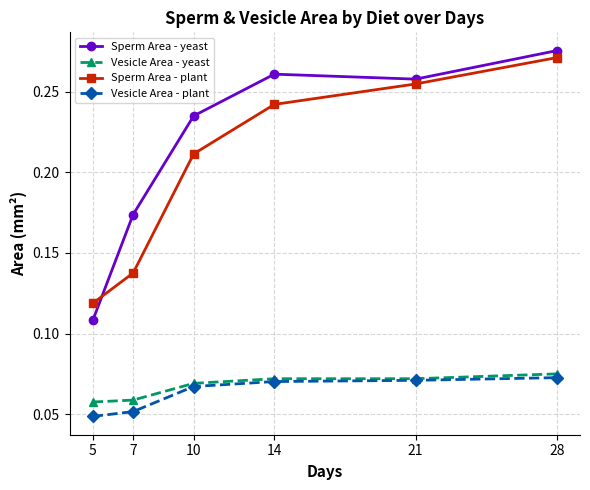

Is the value of Vesicle Area - plant at 21 greater than the value of Sperm Area - plant at 14?

No